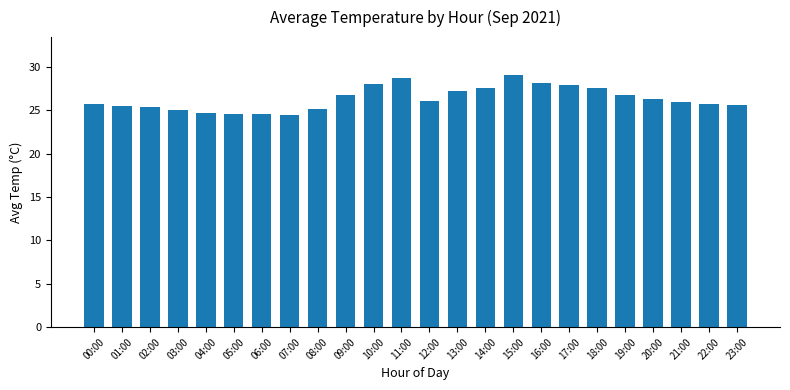

Are the bars horizontal?

No